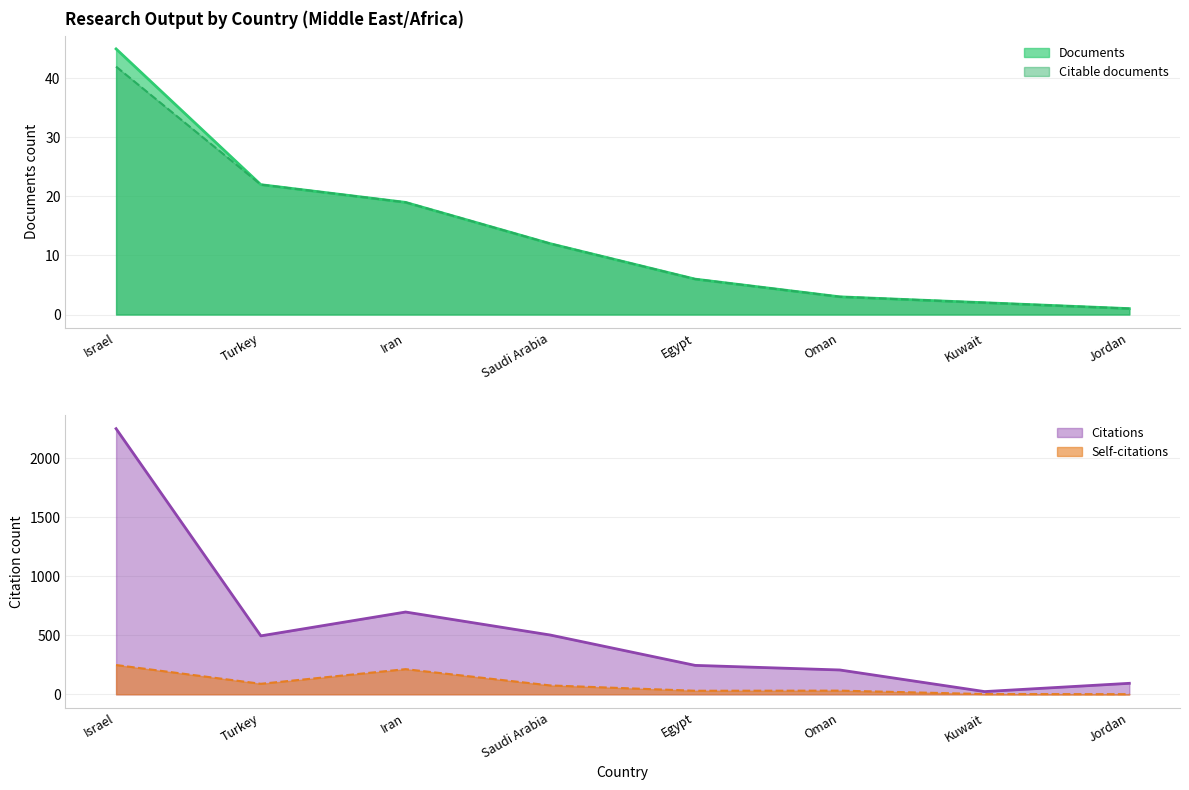

How many lines are shown in the chart?

4